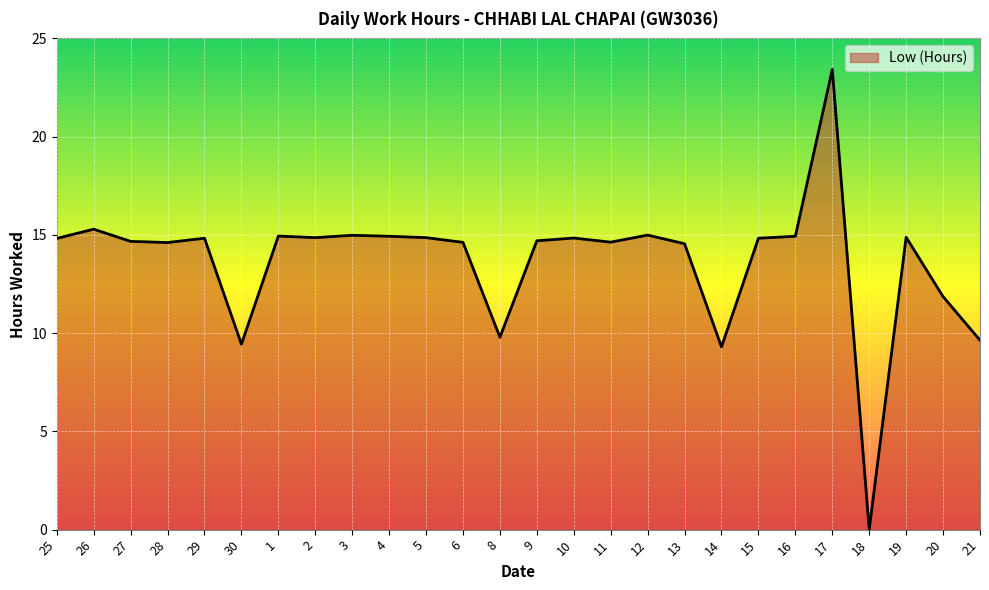

True or false: the data shows 21.4 at 15.

False